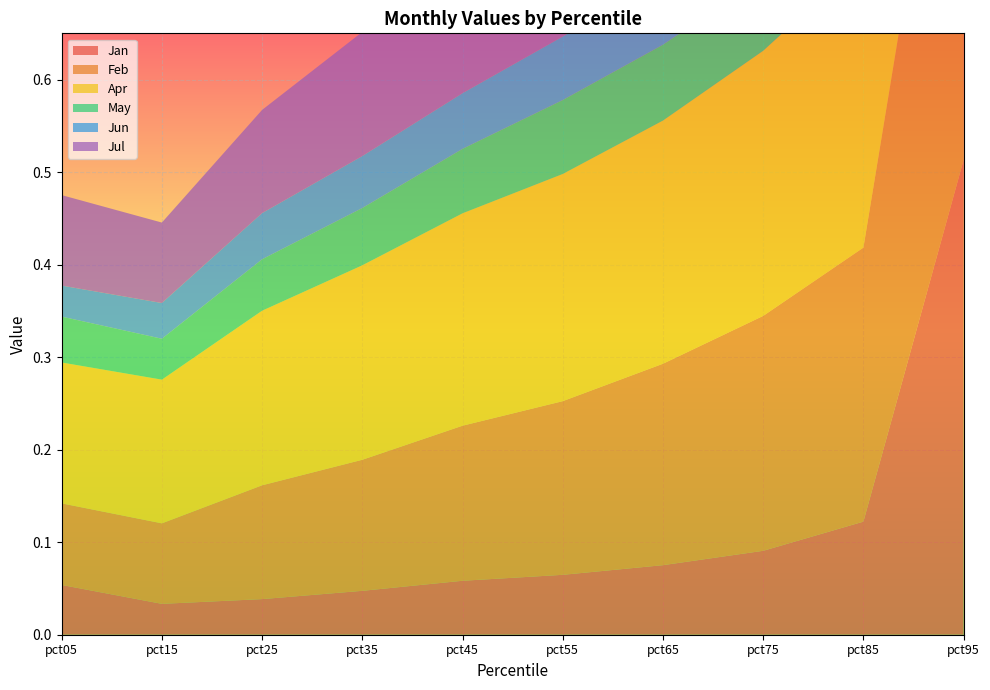

Reading right to left, what are all the values shown in this chart?

Jan: 0.5	0.1	0.1	0.1	0.1	0.1	0.0	0.0	0.0	0.1
Feb: 0.6	0.3	0.3	0.2	0.2	0.2	0.1	0.1	0.1	0.1
Apr: 0.6	0.3	0.3	0.3	0.2	0.2	0.2	0.2	0.2	0.2
May: 0.2	0.1	0.1	0.1	0.1	0.1	0.1	0.1	0.0	0.0
Jun: 0.2	0.1	0.1	0.1	0.1	0.1	0.1	0.0	0.0	0.0
Jul: 0.5	0.3	0.2	0.2	0.2	0.2	0.1	0.1	0.1	0.1